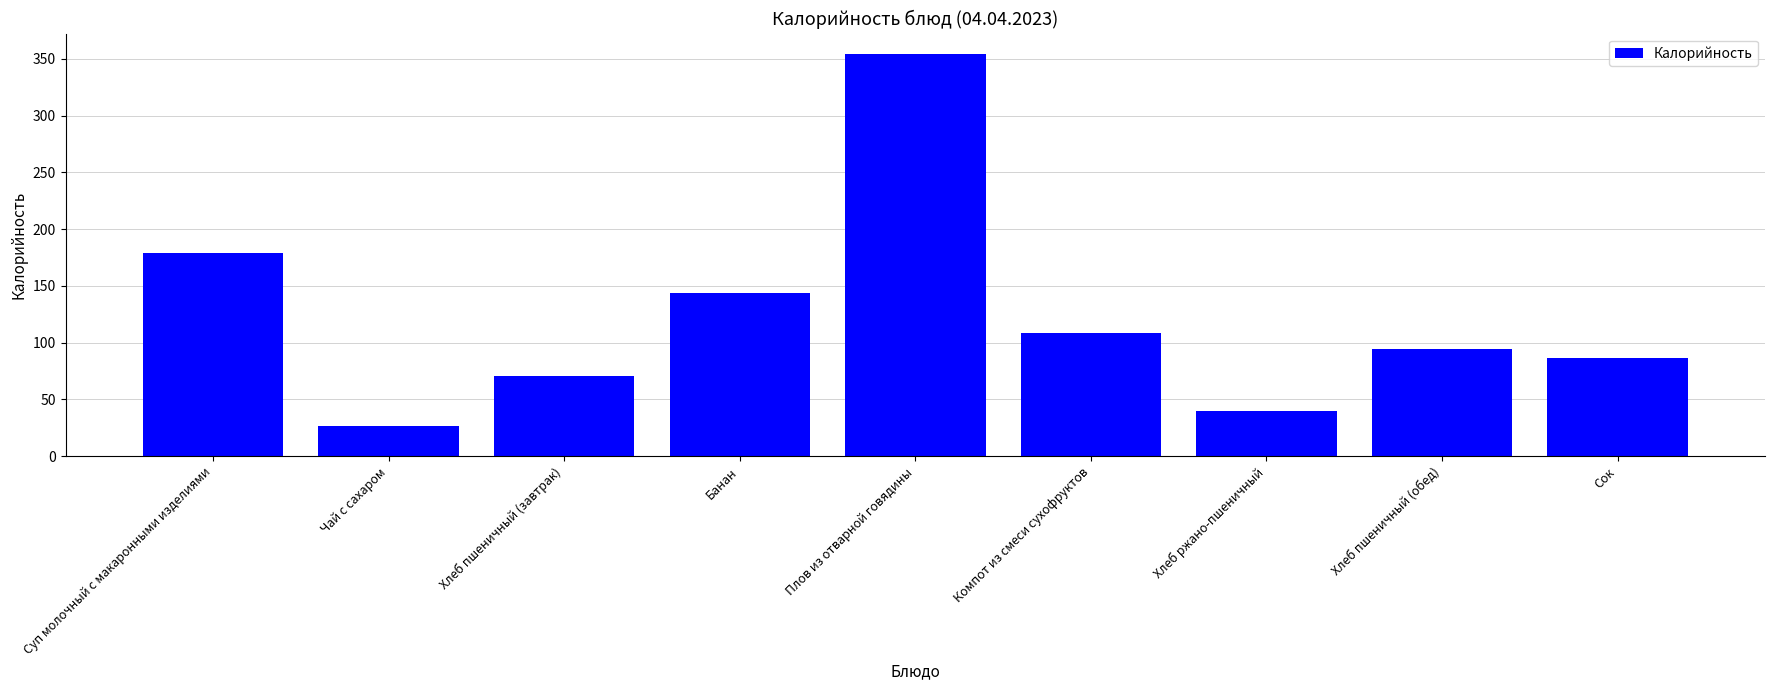

What is the approximate value at Хлеб пшеничный (завтрак)?

70.5